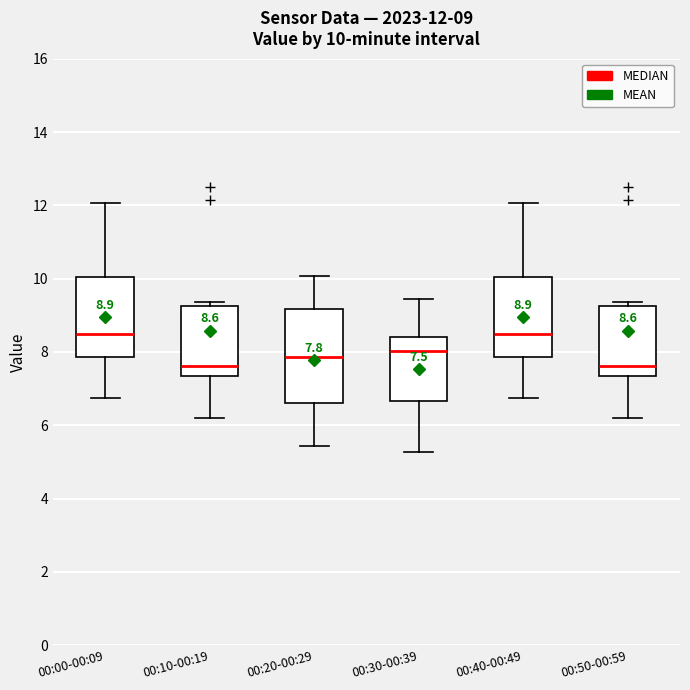

Comparing the boxes themselves (not the whiskers), which one is the tallest?

00:20-00:29